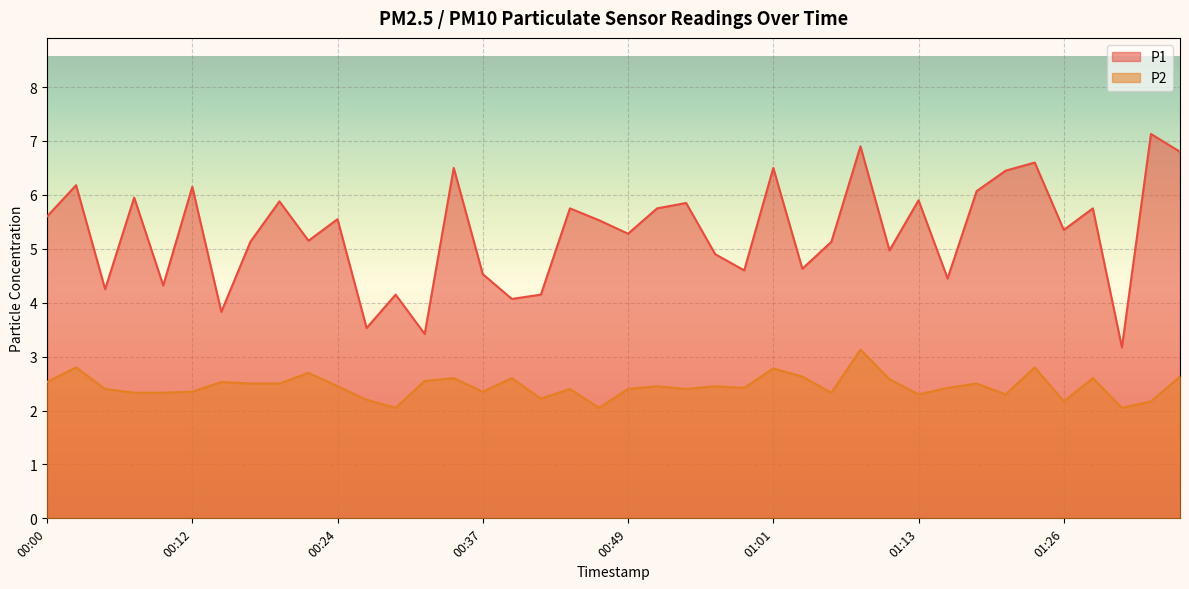

Which category has the lowest value in the P2 series?

00:29